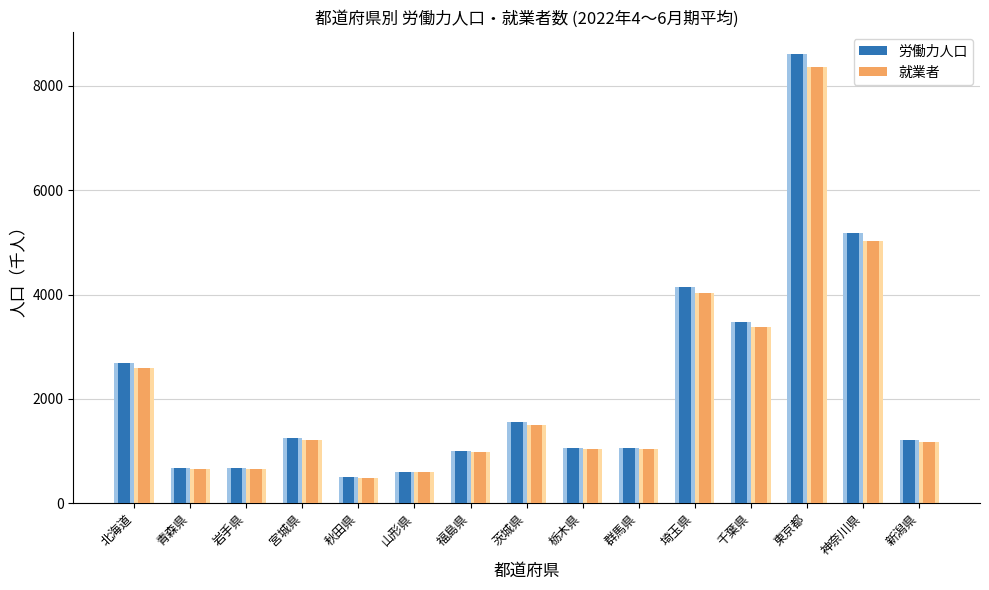

Is it true that 労働力人口 equals 1059 at 群馬県?

True